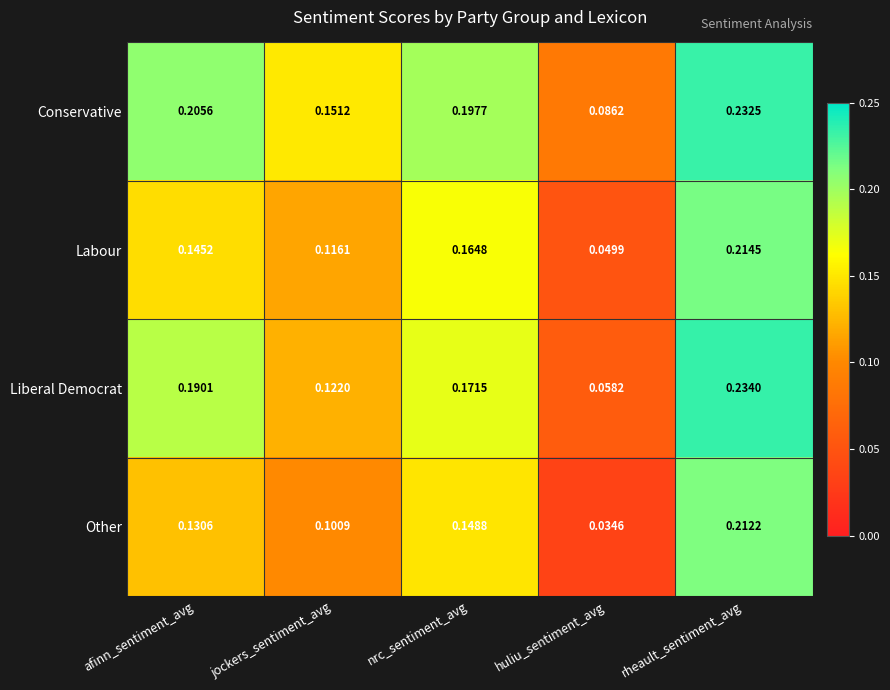

Where is Other nearest to the value 0?

huliu_sentiment_avg